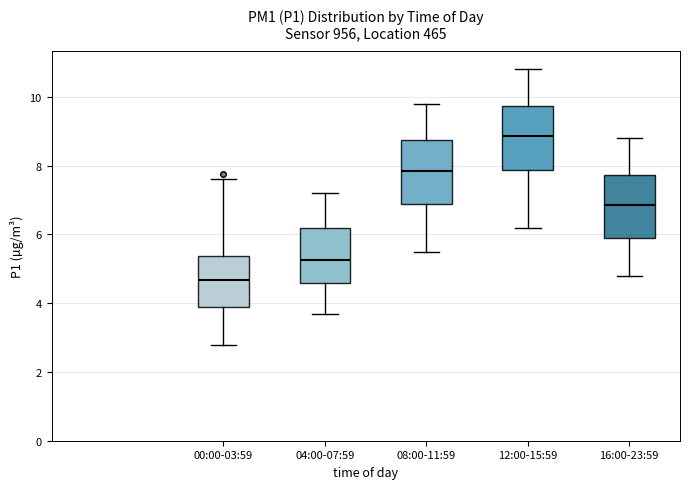

Which box's median line is the highest?

12:00-15:59